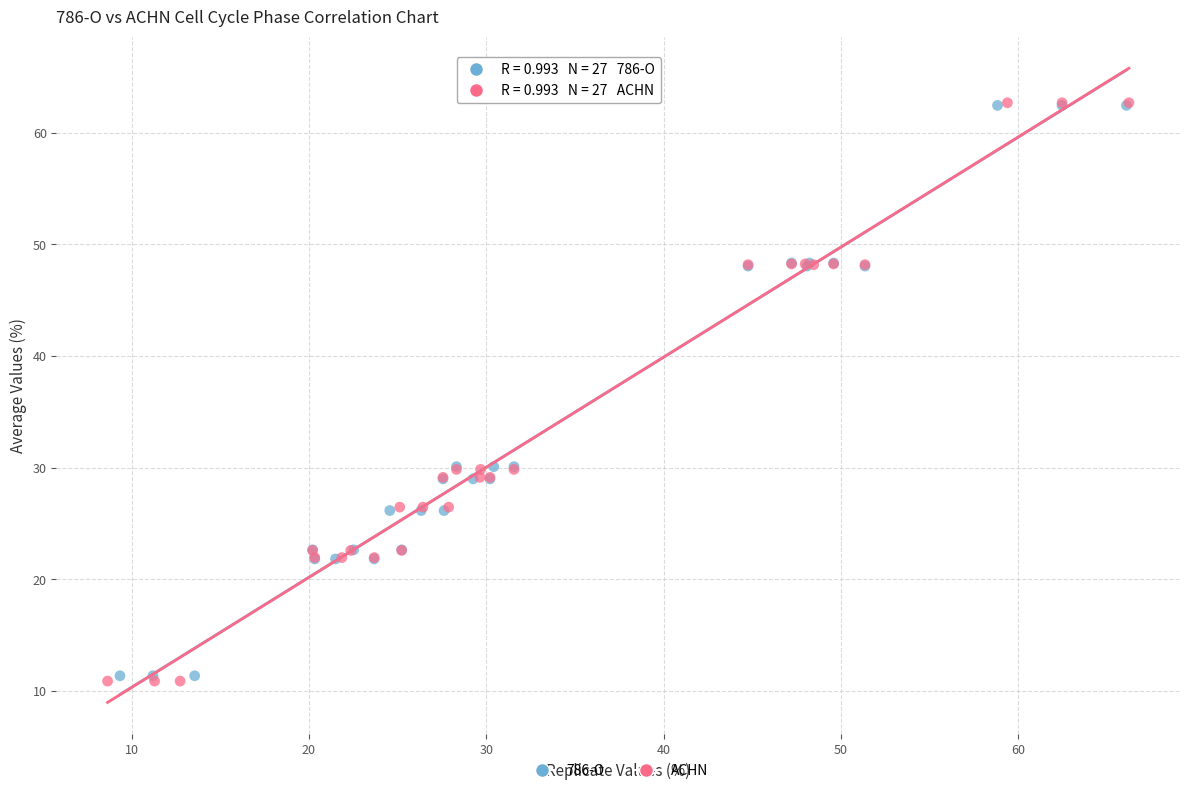

Which series has the largest Y range (max minus min)?

ACHN